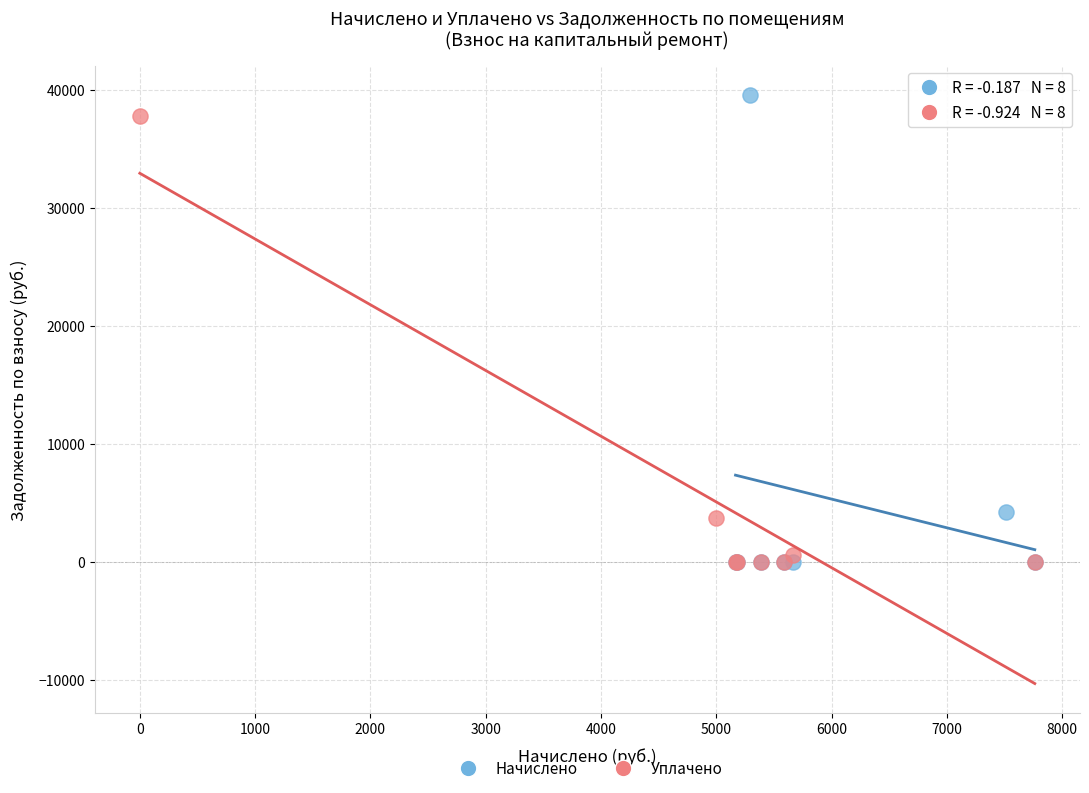

What are all the series names shown in the legend?

Начислено, Уплачено